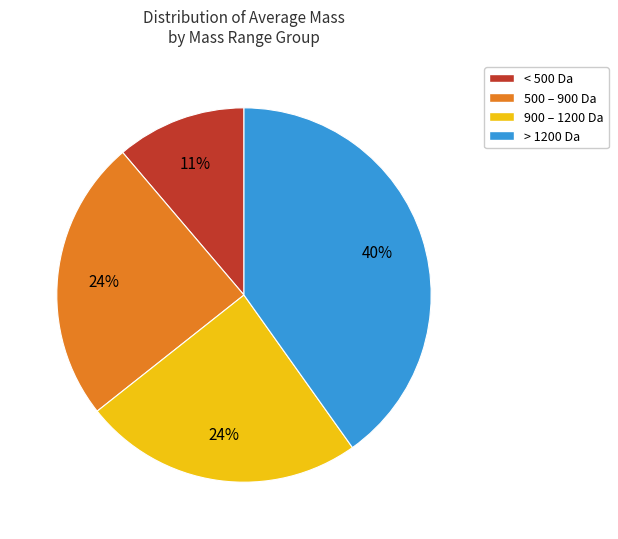

To the nearest percent, what is the difference between the < 500 Da and > 1200 Da slice percentages?

29%